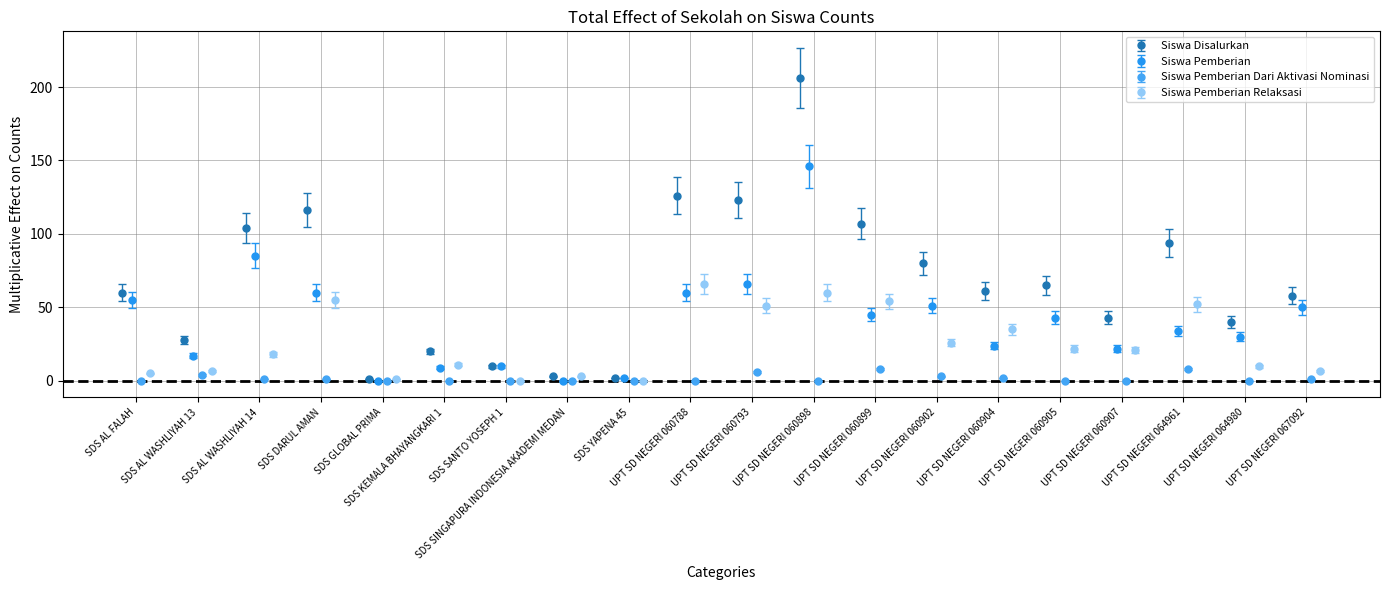

What is the spread (max minus min) of values at SDS SINGAPURA INDONESIA AKADEMI MEDAN?

3.3